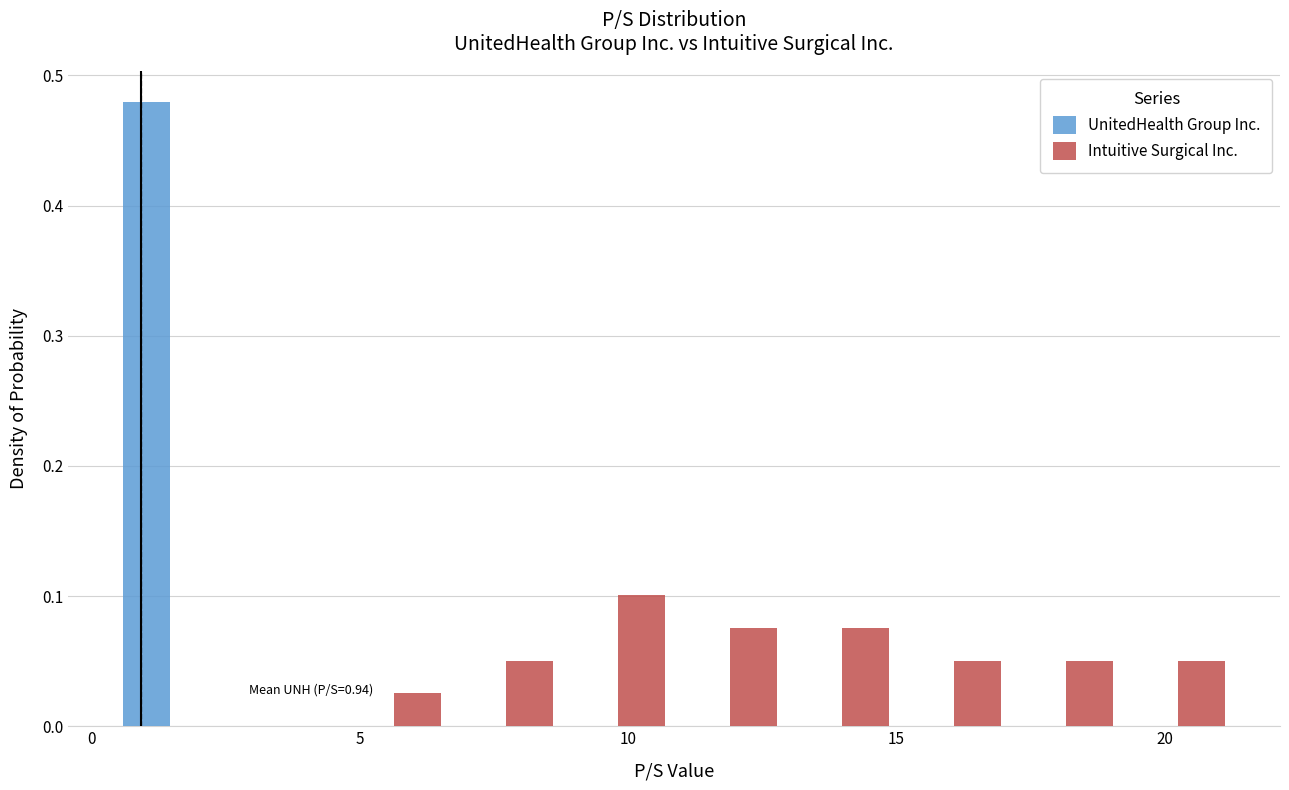

In the UnitedHealth Group Inc. series, which range on the x-axis has the tallest bar?

0.5 to 2.5